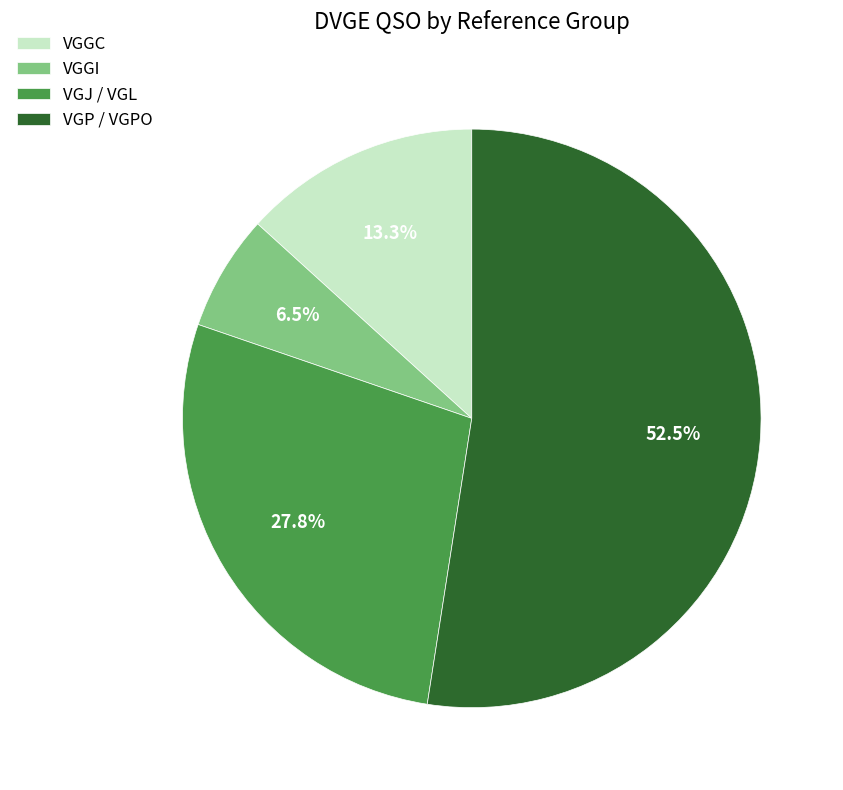

What is the majority slice?

VGP / VGPO